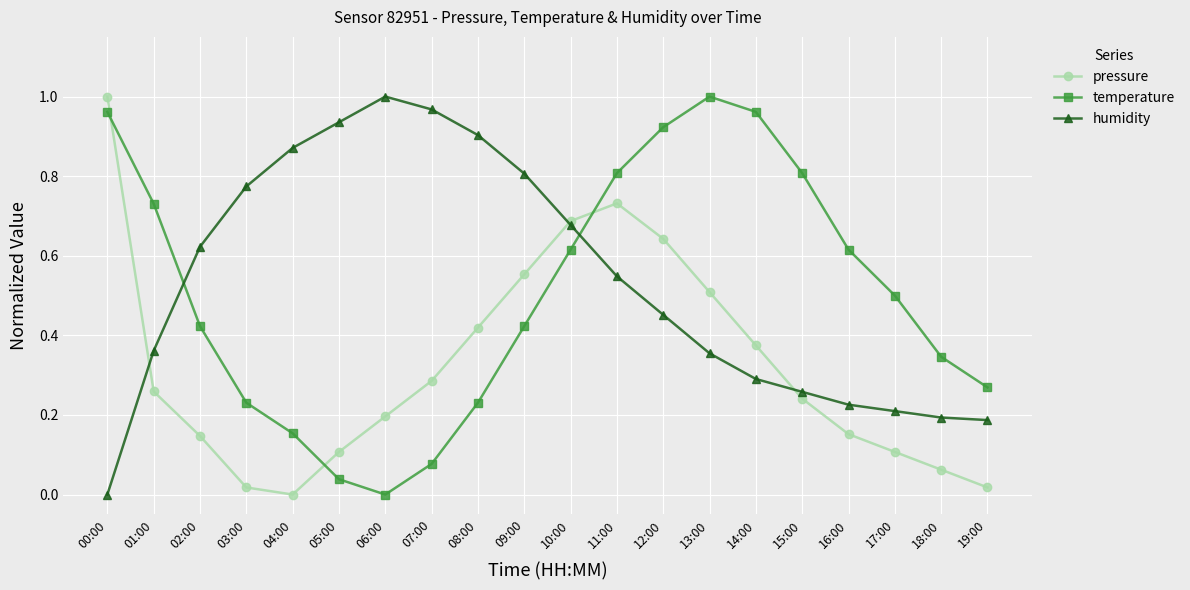

At how many categories does at least one series exceed 0?

20